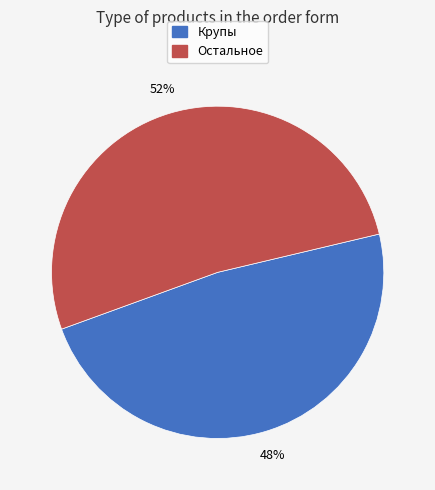

To the nearest percent, what is the difference between the largest and smallest slice percentages?

4%